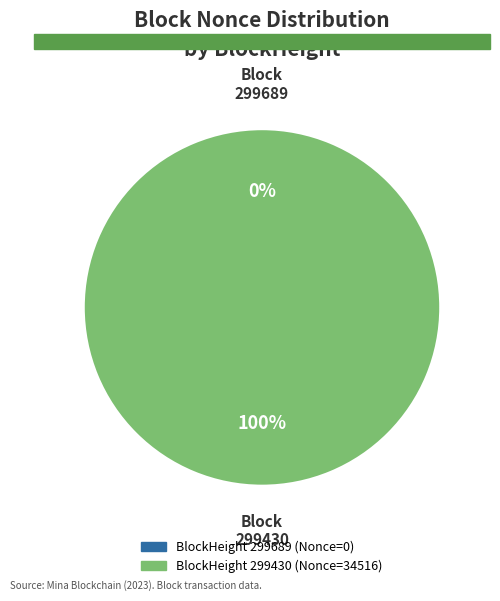

Combined, do 299689 and 299430 account for over 50%?

Yes